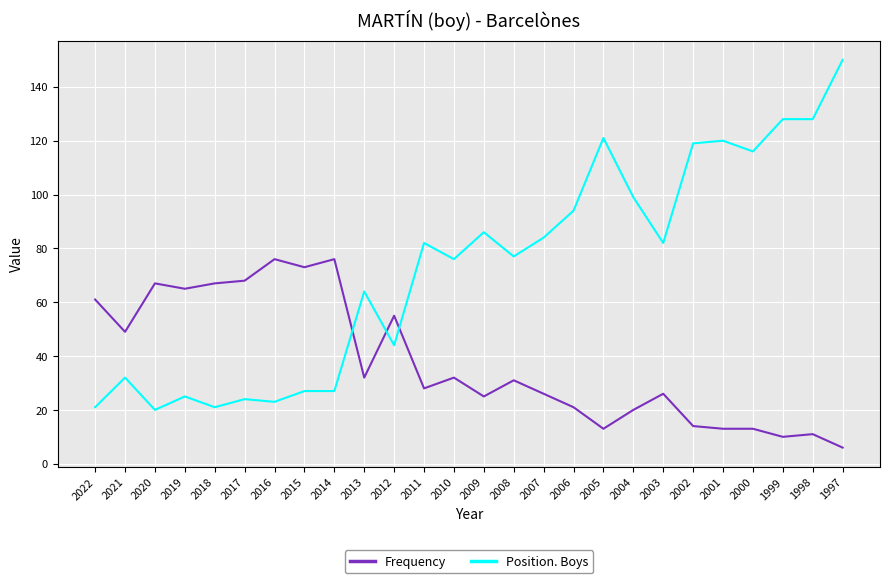

What value does the Position. Boys series have at 2002?

119